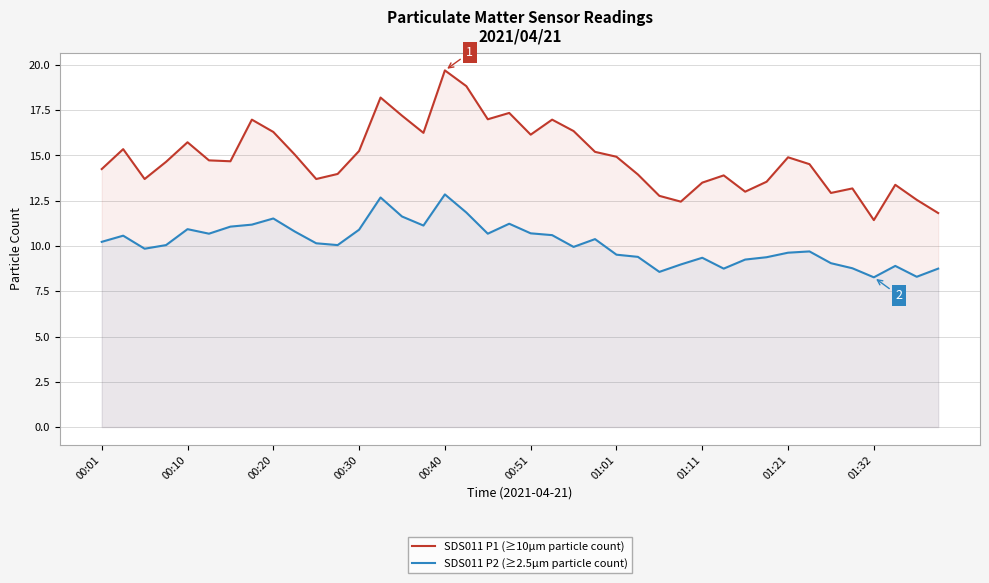

The SDS011 P2 (≥2.5µm particle count) series shows 8.9 at 37. True or false?

True